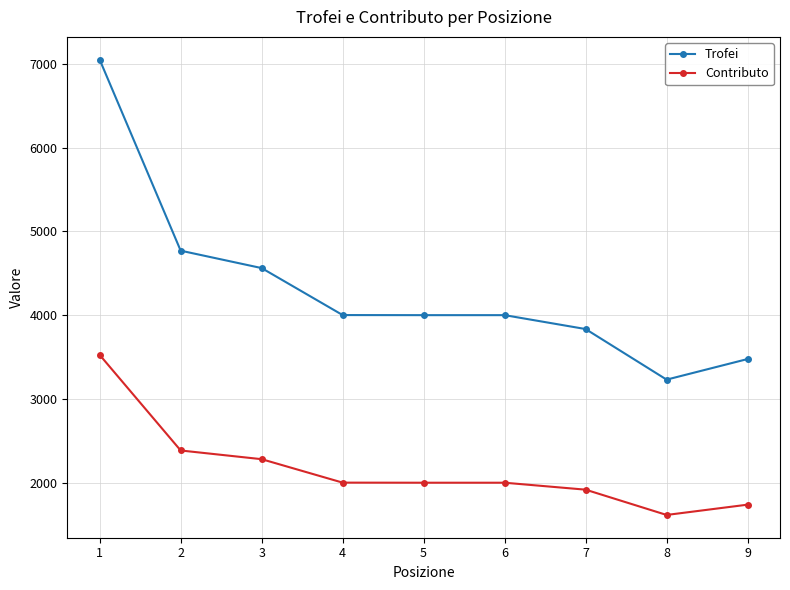

How many lines are shown in the chart?

2